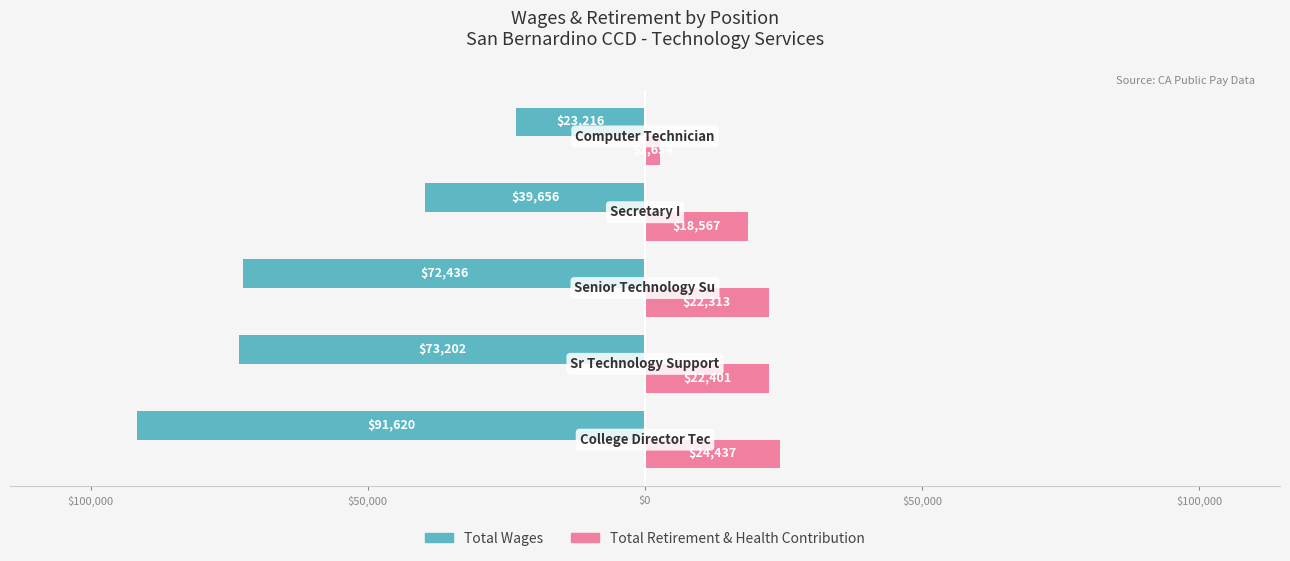

What are all the series names shown in the legend?

Total Wages, Total Retirement & Health Contribution